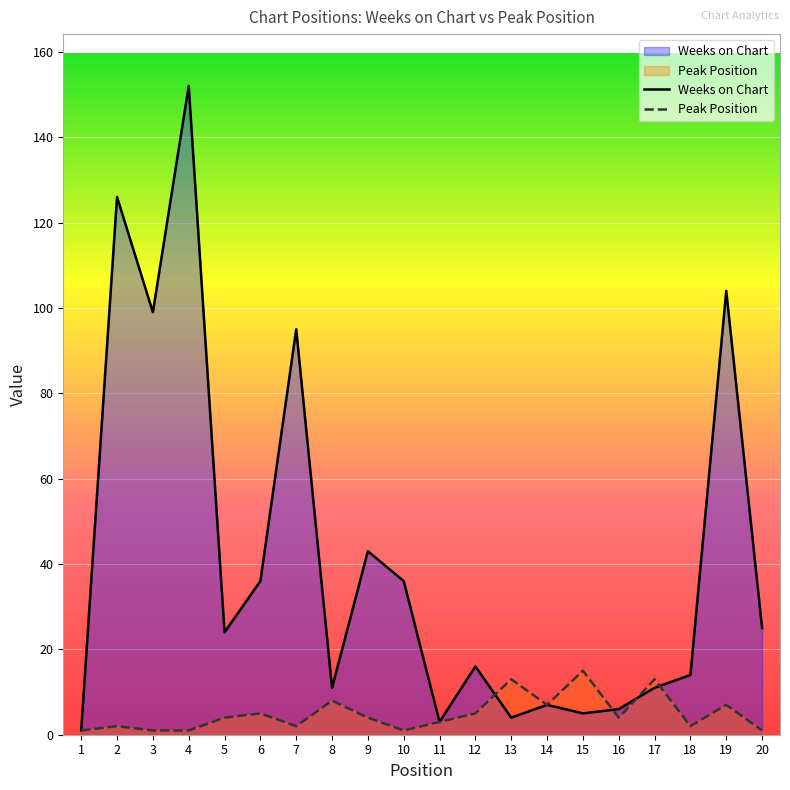

Reading left to right, transcribe all the data shown in this chart.

Weeks on Chart: 1=1	2=126	3=99	4=152	5=24	6=36	7=95	8=11	9=43	10=36	11=3	12=16	13=4	14=7	15=5	16=6	17=11	18=14	19=104	20=25
Peak Position: 1=1	2=2	3=1	4=1	5=4	6=5	7=2	8=8	9=4	10=1	11=3	12=5	13=13	14=7	15=15	16=4	17=13	18=2	19=7	20=1